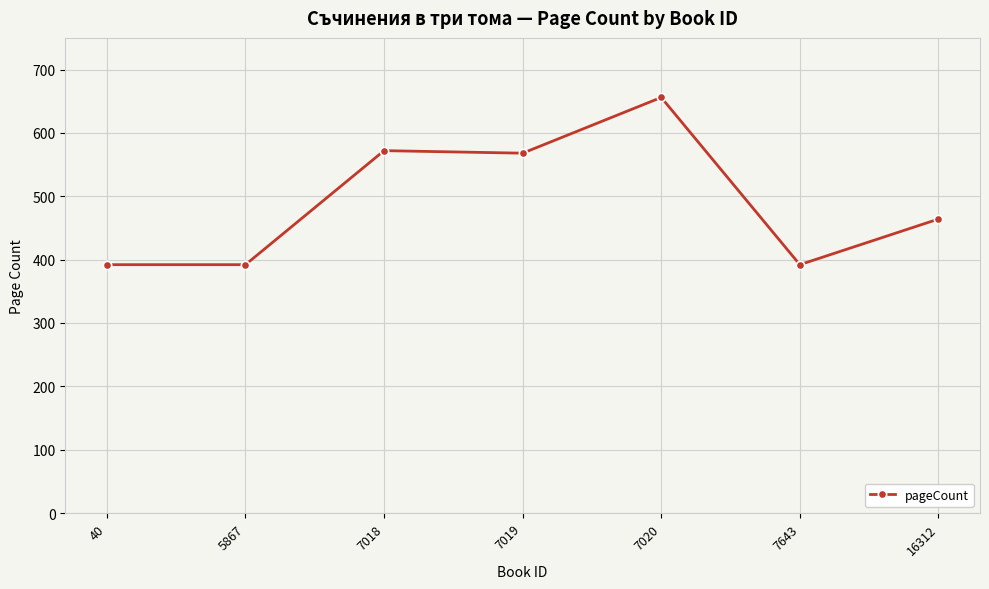

True or false: there are more than 2 points higher than both neighbors.

False